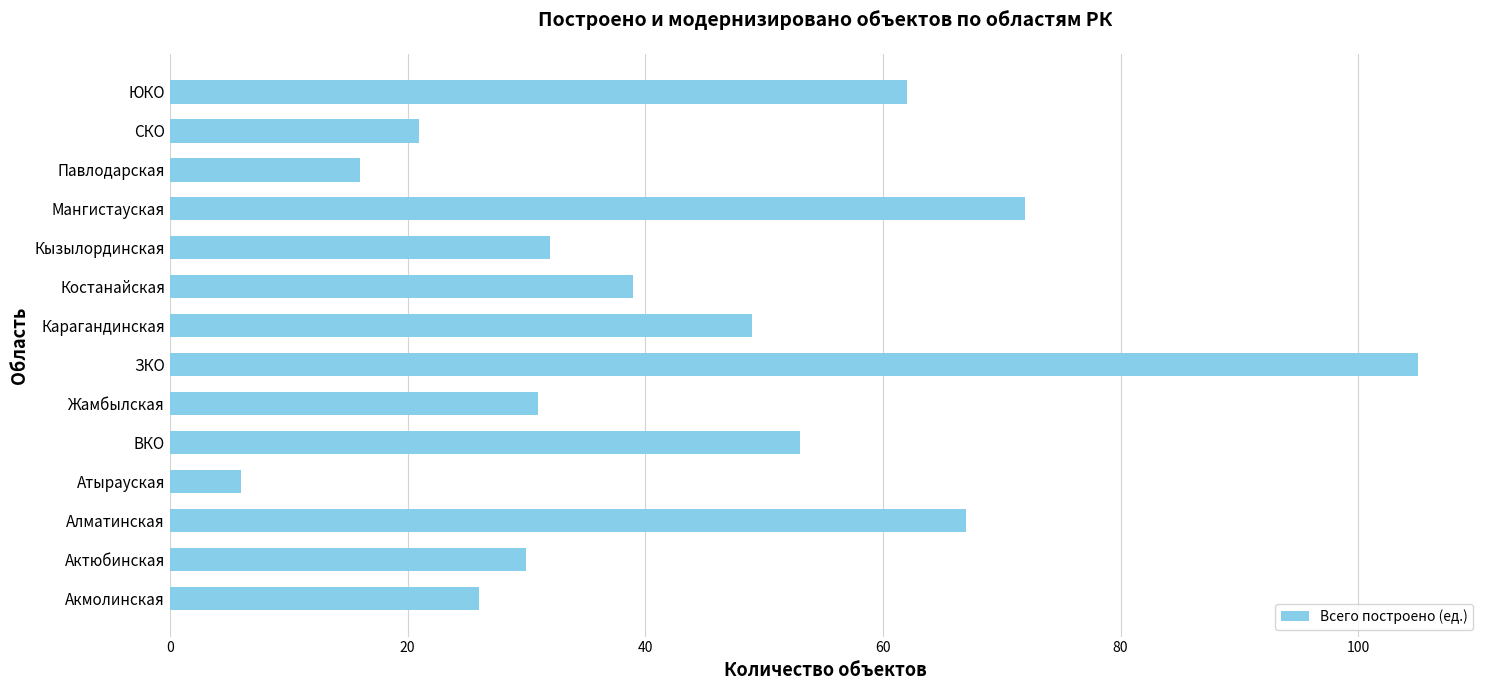

Where is the data nearest to the value 55?

ВКО